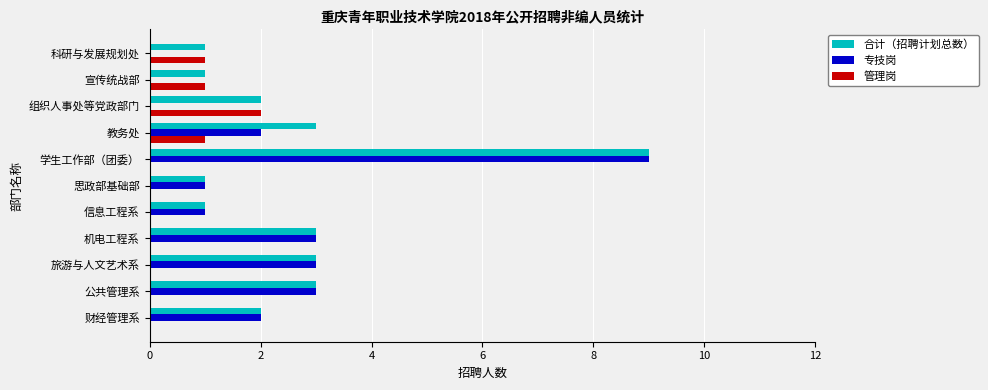

True or false: 合计（招聘计划总数） has a value of 2 at 公共管理系.

False